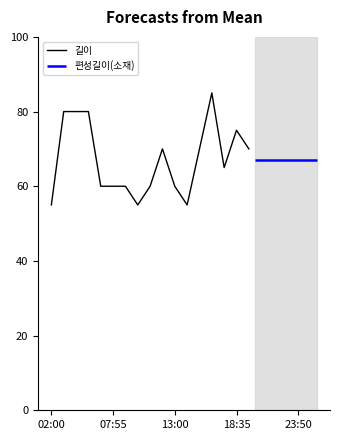

What is the sum of all values?

1140